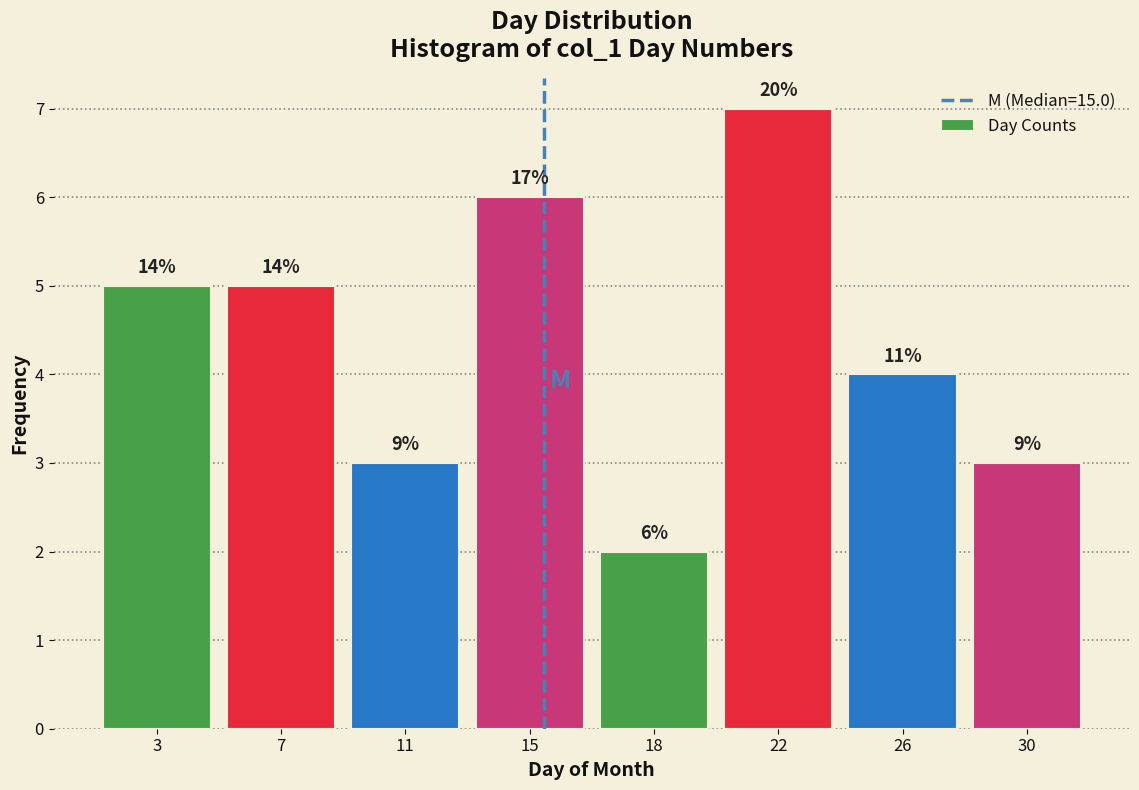

How many bars are there in total?

8